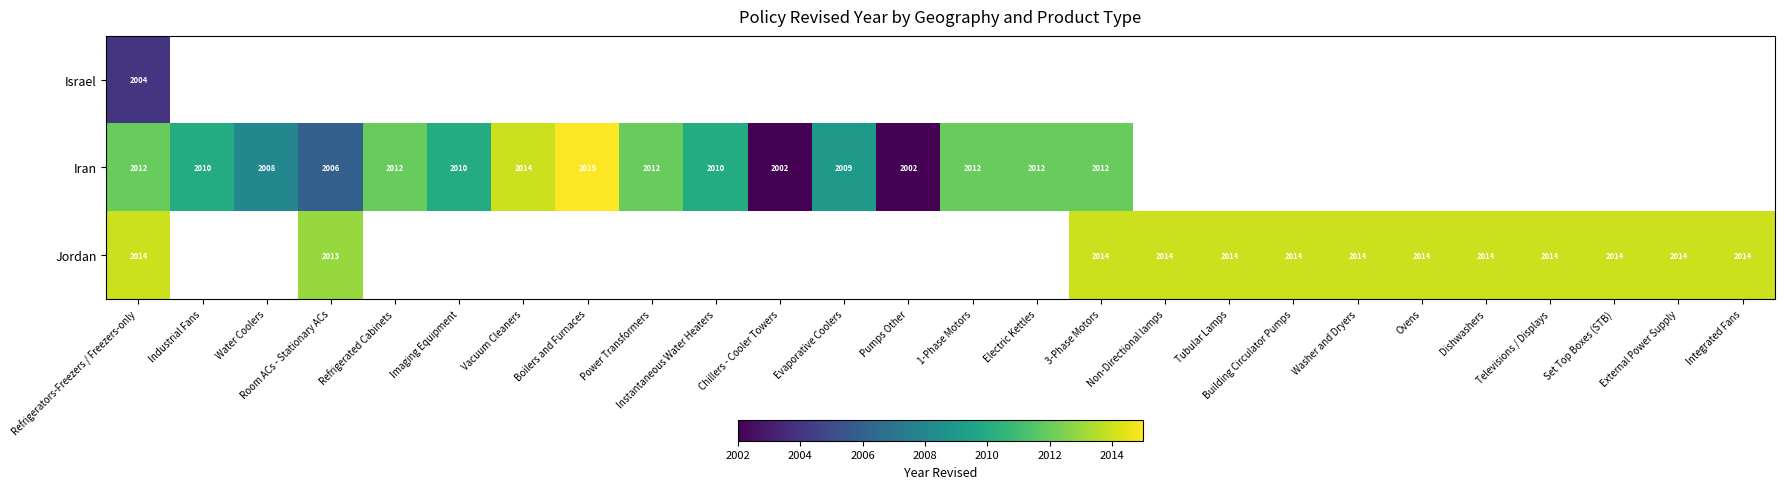

The value of Iran at 3-Phase Motors is 532.2. True or false?

False